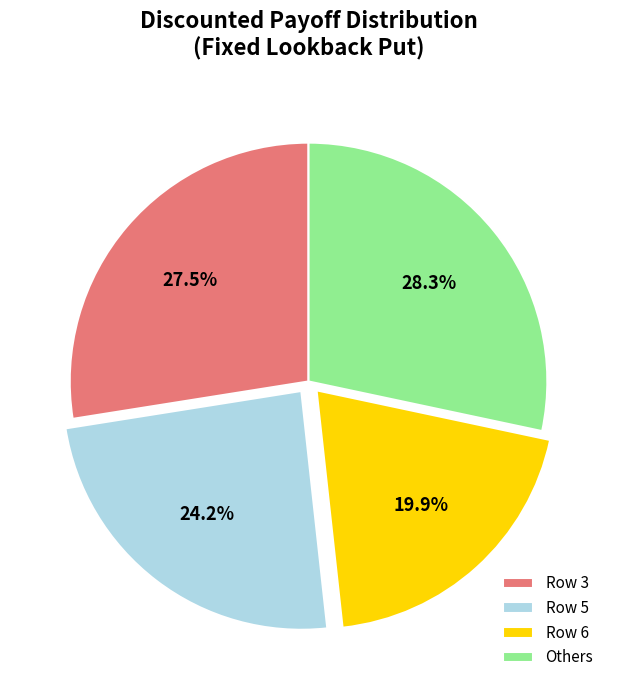

Between Row 3 and Row 6, which is larger?

Row 3